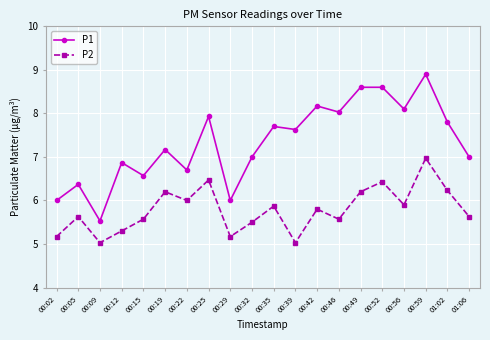

The P2 series shows 5.6 at 00:15. True or false?

True